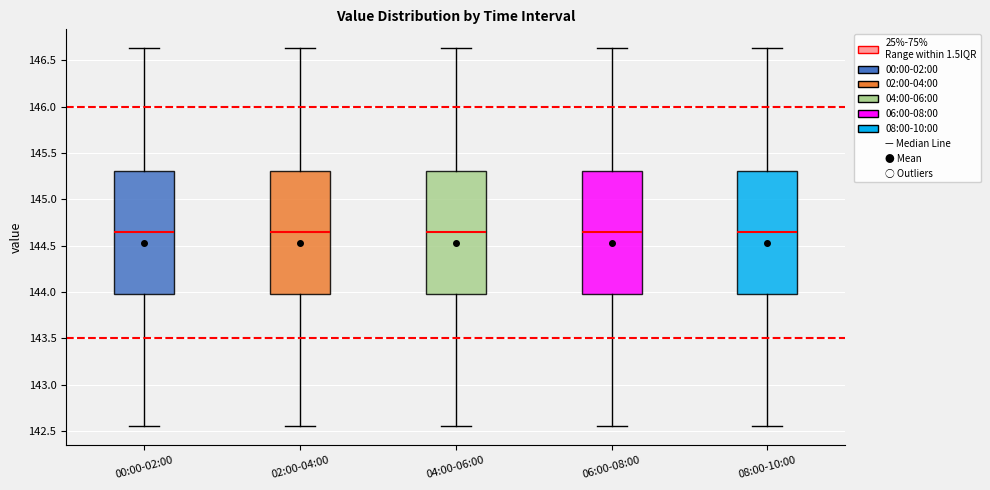

Reading left to right, read every box against the y-axis: the position of its median line, the range the box covers, and the ends of its whiskers. The values are not printed on the chart, so give them approximately, as read against the axis.

00:00-02:00: median 144.65, box 144.00 to 145.30, whiskers 142.55 to 146.65
02:00-04:00: median 144.65, box 144.00 to 145.30, whiskers 142.55 to 146.65
04:00-06:00: median 144.65, box 144.00 to 145.30, whiskers 142.55 to 146.65
06:00-08:00: median 144.65, box 144.00 to 145.30, whiskers 142.55 to 146.65
08:00-10:00: median 144.65, box 144.00 to 145.30, whiskers 142.55 to 146.65